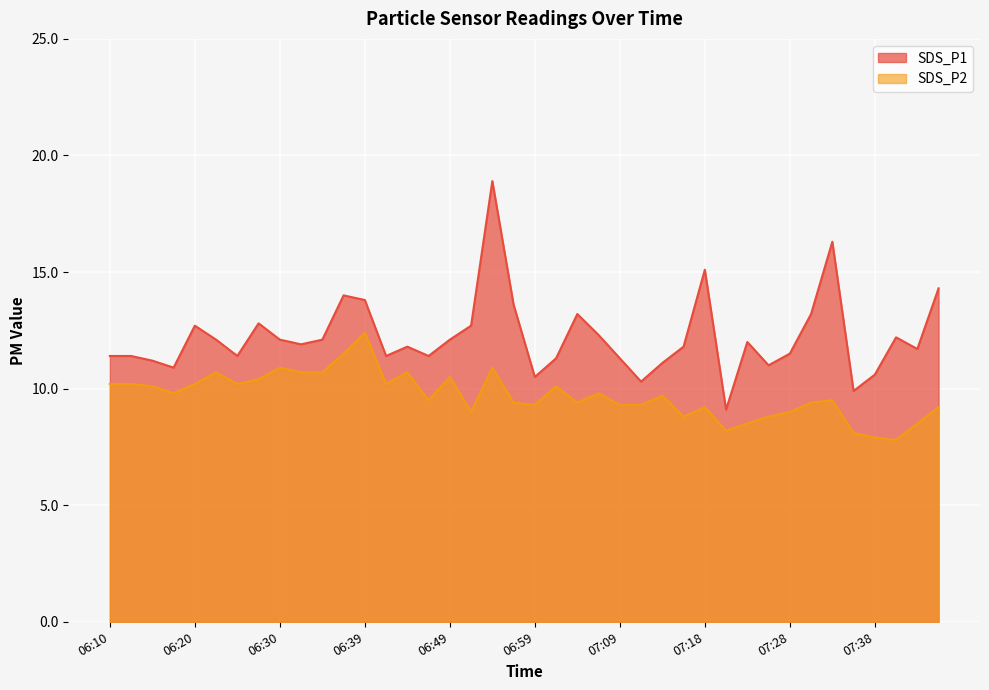

Reading left to right, extract all data points from this chart.

SDS_P1: 06:10=11.4	06:13=11.4	06:15=11.2	06:17=10.9	06:20=12.7	06:22=12.1	06:25=11.4	06:27=12.8	06:30=12.1	06:32=11.9	06:34=12.1	06:37=14.0	06:39=13.8	06:42=11.4	06:44=11.8	06:47=11.4	06:49=12.1	06:52=12.7	06:54=18.9	06:56=13.6	06:59=10.5	07:01=11.3	07:04=13.2	07:06=12.3	07:09=11.3	07:11=10.3	07:13=11.1	07:16=11.8	07:18=15.1	07:21=9.1	07:23=12.0	07:26=11.0	07:28=11.5	07:30=13.2	07:33=16.3	07:35=9.9	07:38=10.6	07:40=12.2	07:43=11.7	07:45=14.3
SDS_P2: 06:10=10.2	06:13=10.2	06:15=10.1	06:17=9.8	06:20=10.2	06:22=10.7	06:25=10.2	06:27=10.4	06:30=10.9	06:32=10.7	06:34=10.7	06:37=11.5	06:39=12.4	06:42=10.2	06:44=10.7	06:47=9.5	06:49=10.5	06:52=9.0	06:54=10.9	06:56=9.4	06:59=9.3	07:01=10.1	07:04=9.4	07:06=9.8	07:09=9.3	07:11=9.3	07:13=9.7	07:16=8.8	07:18=9.2	07:21=8.2	07:23=8.5	07:26=8.8	07:28=9.0	07:30=9.4	07:33=9.5	07:35=8.1	07:38=7.9	07:40=7.8	07:43=8.5	07:45=9.2